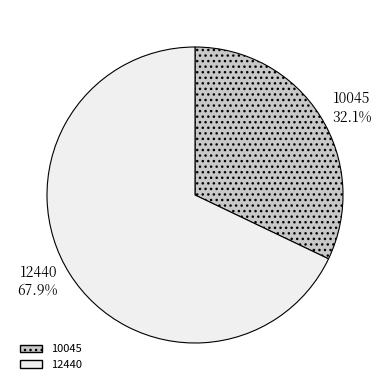

Does 12440 account for over 50% of the chart?

Yes